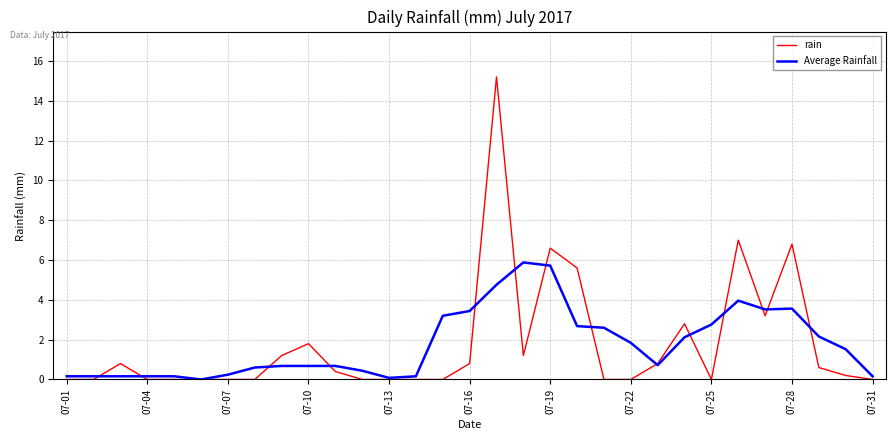

What is the maximum value shown in the chart?

15.2